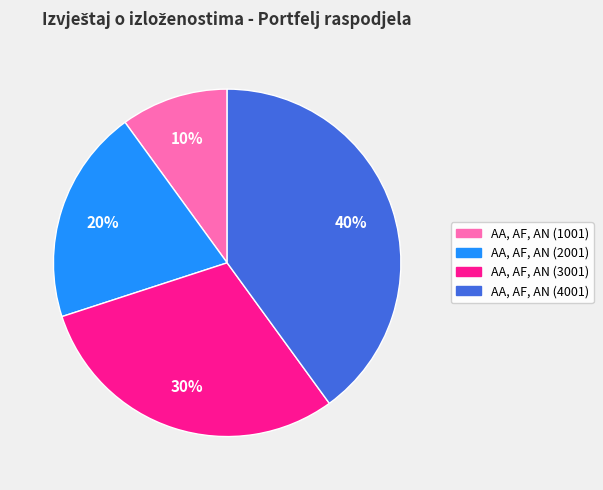

How many slices are in this pie chart?

4